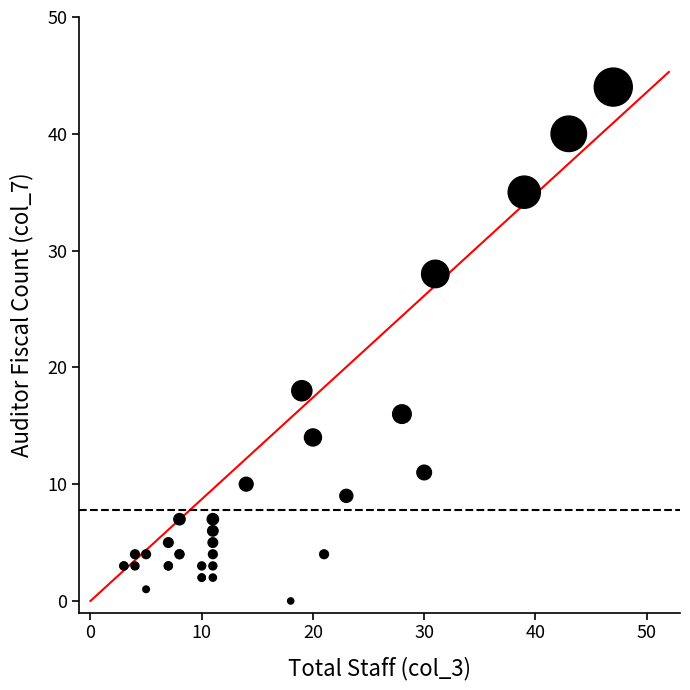

What Y value in the scatter plot is closest to 22?

18